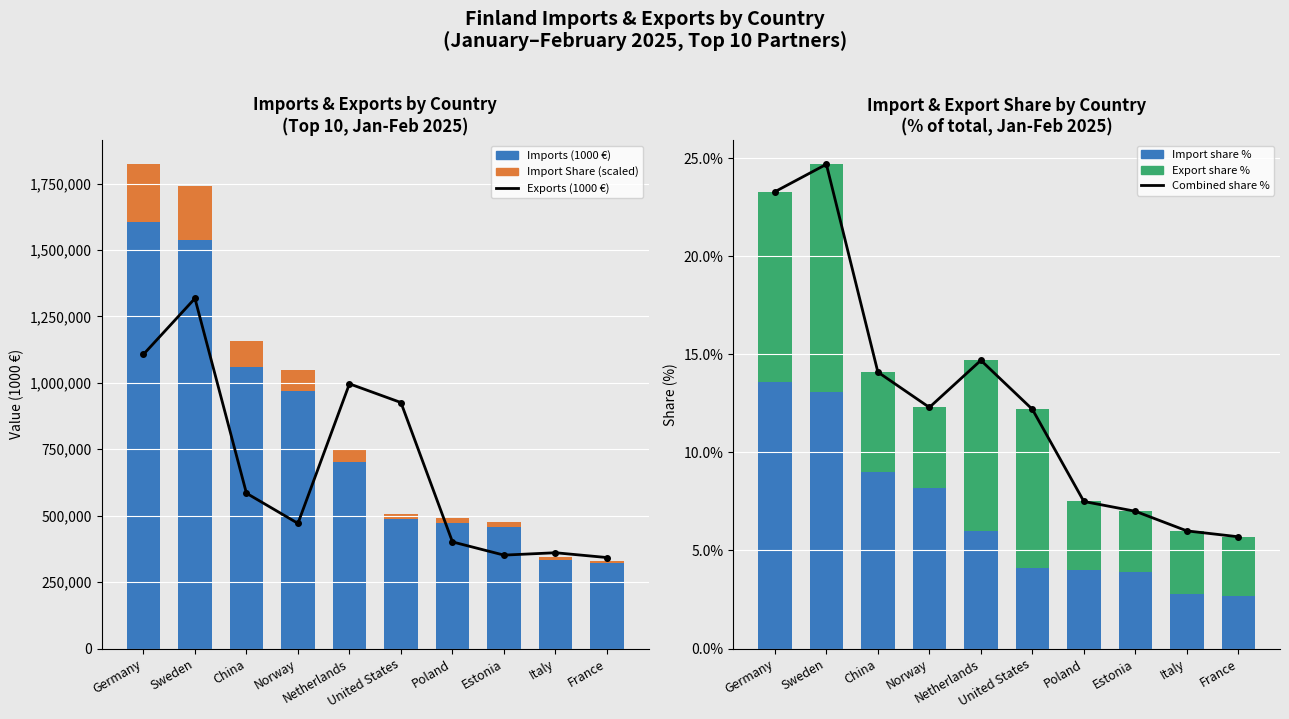

Which series has the largest total across all categories?

Imports (1000 €)